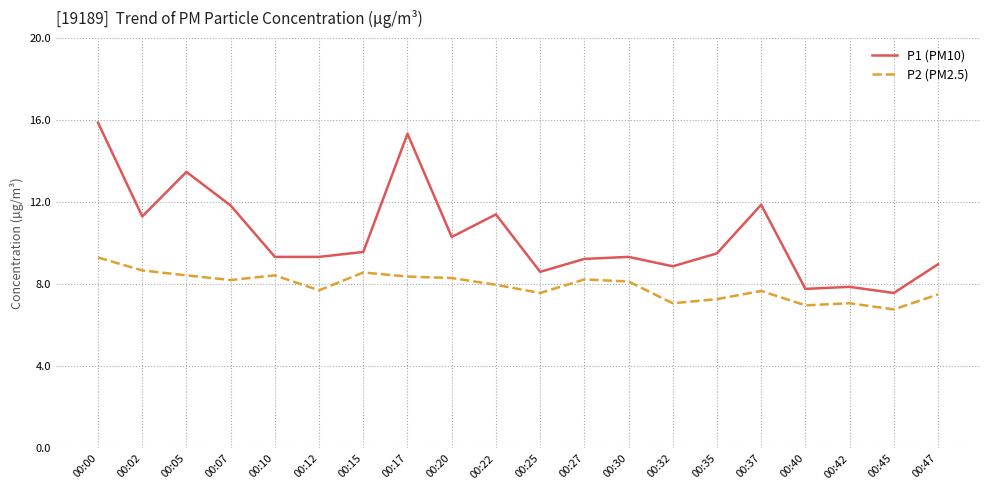

Is this an area chart (filled region under the line)?

No